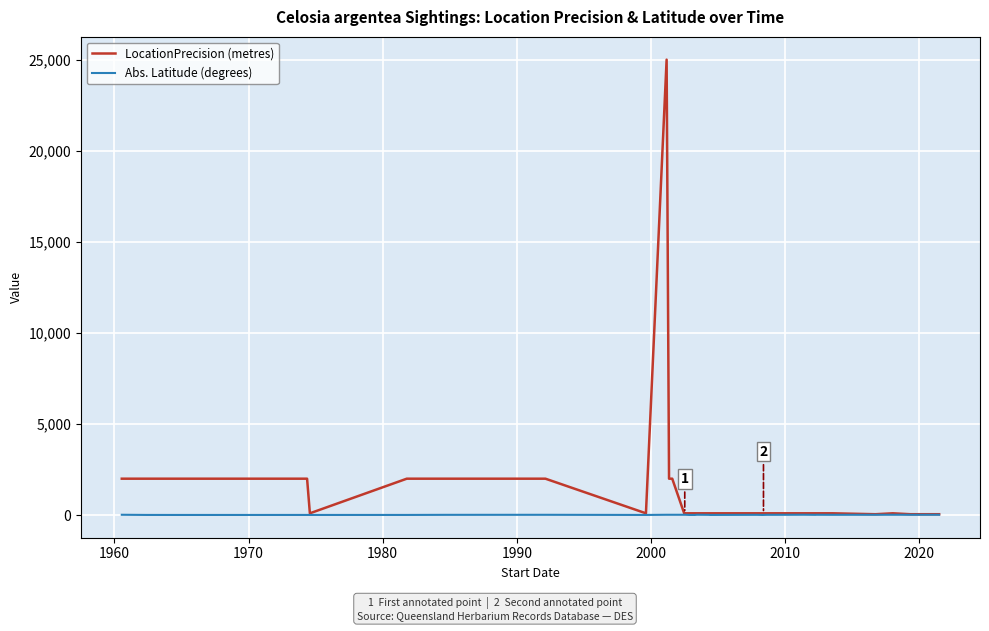

Which series has the largest range (max minus min)?

LocationPrecision (metres)